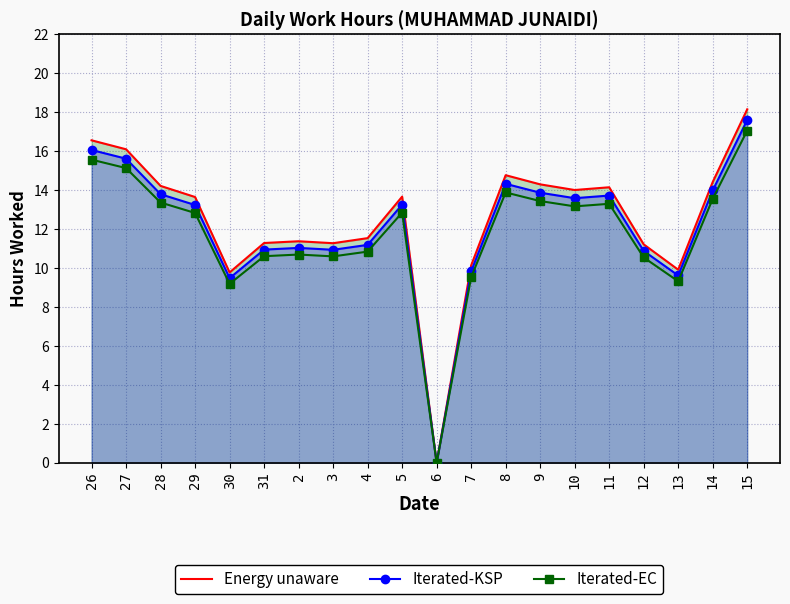

How many lines are shown in the chart?

3